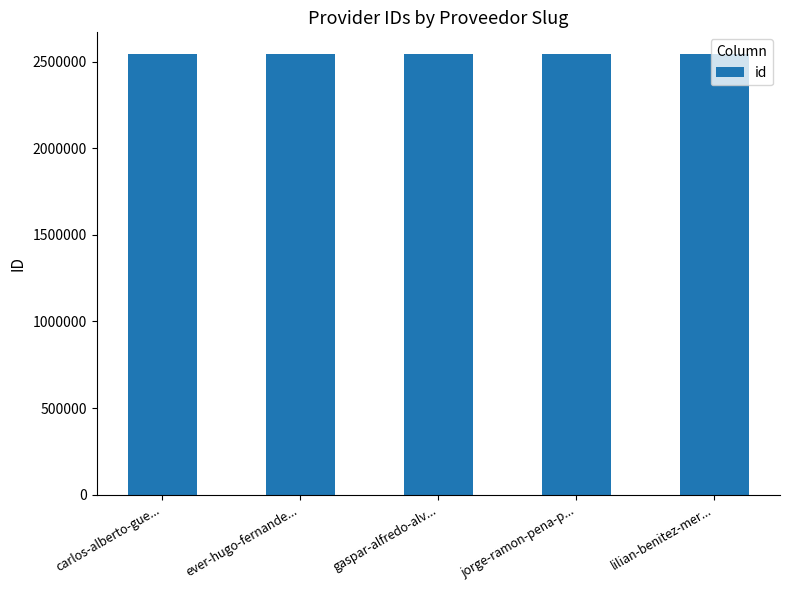

What value does the data have at ever-hugo-fernande...?

2541423